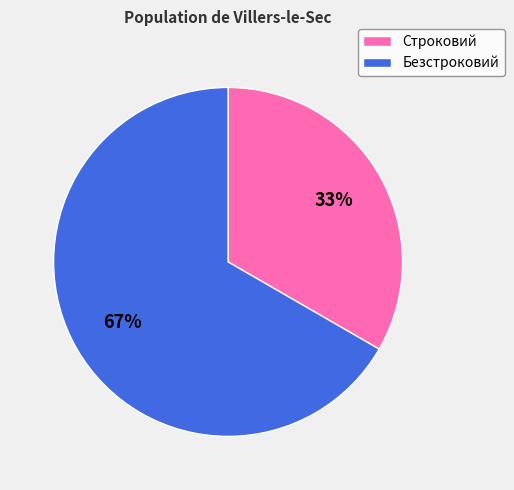

To the nearest percent, what portion does Безстроковий represent?

67%